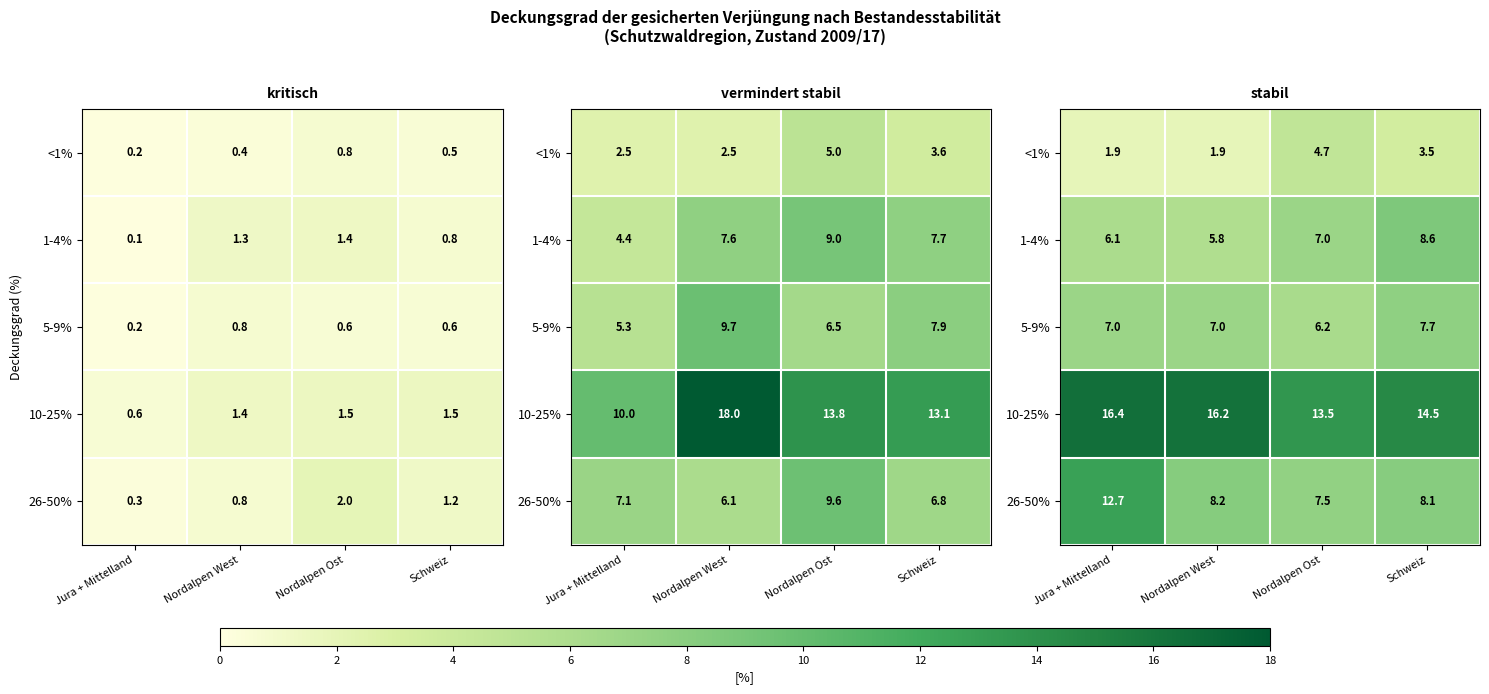

What is the difference between the second highest and second lowest values in the 1-4% series?

0.9